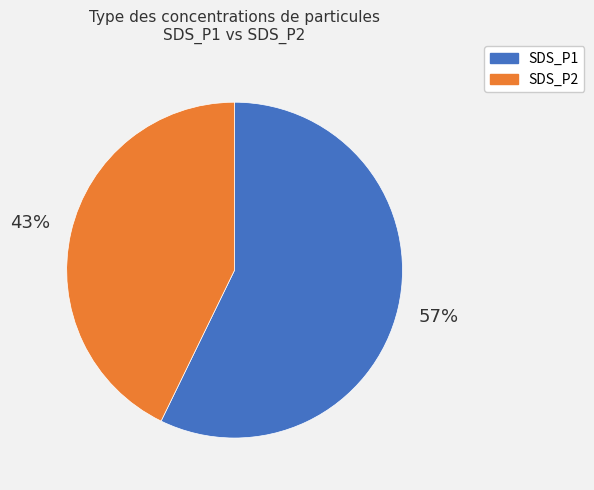

How many slices are in this pie chart?

2